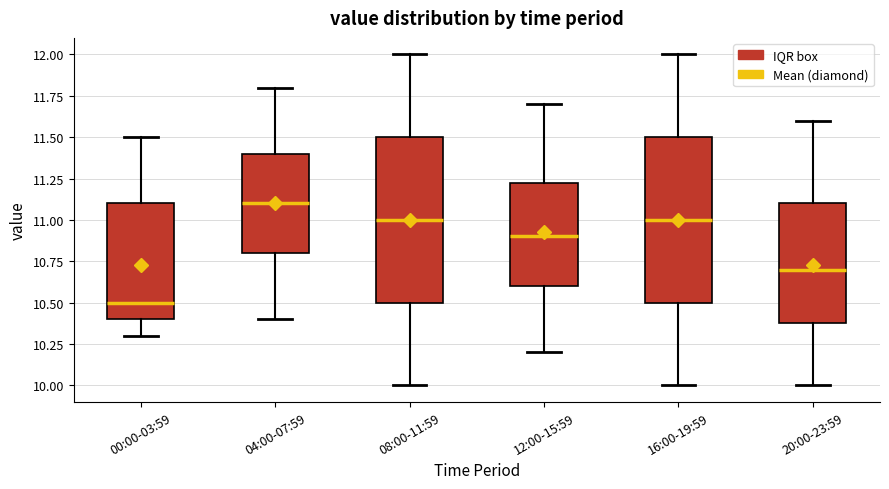

Where is the lower edge of the box for 12:00-15:59 on the y-axis? The values are not printed on the chart, so give them approximately, as read against the axis.

10.60